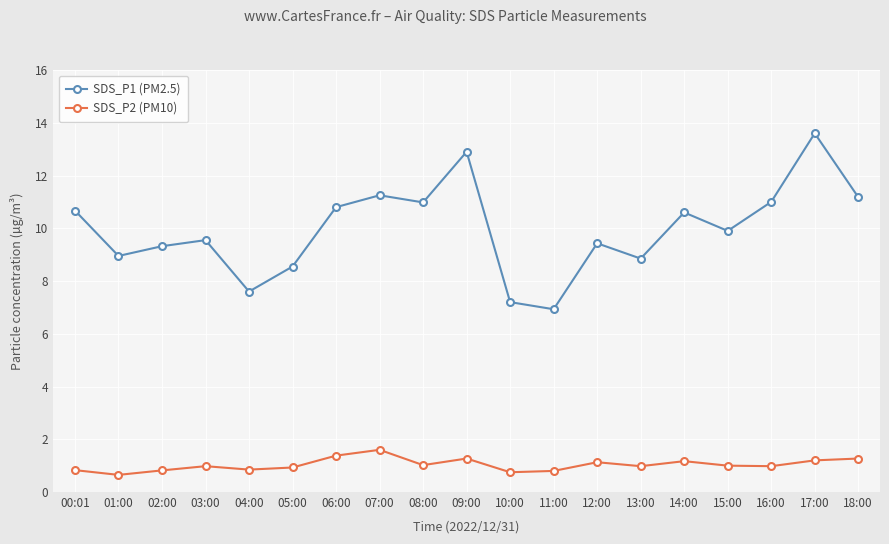

At which category does SDS_P2 (PM10) reach its first local peak?

03:00